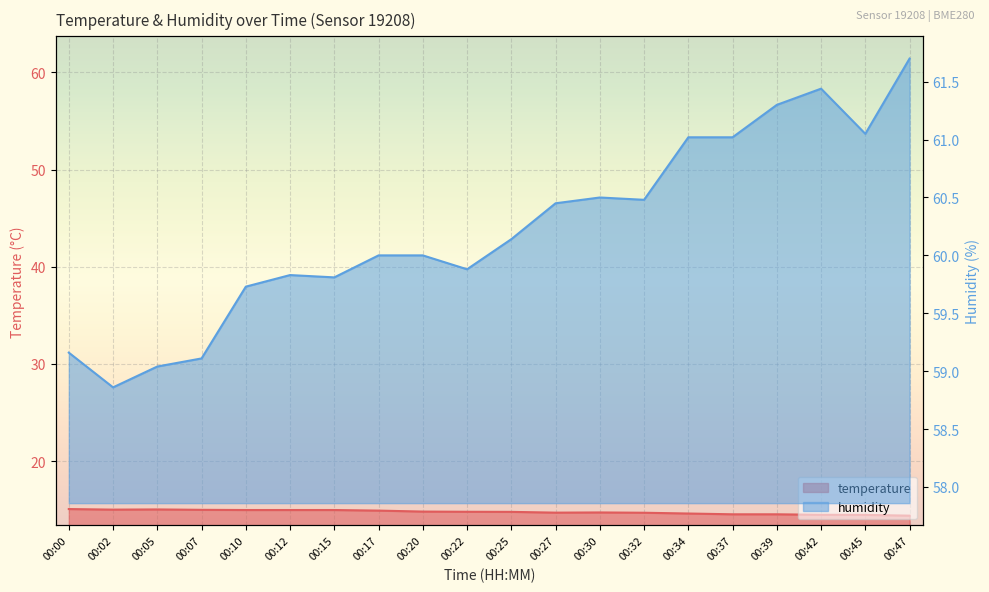

What is the lowest value of the humidity series?

58.9